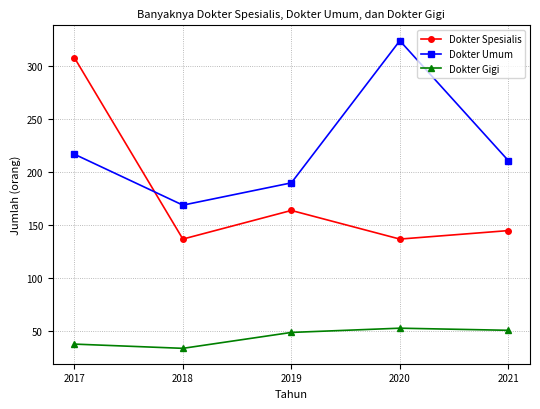

In Dokter Gigi, how many points are higher than both neighbors (excluding endpoints)?

1